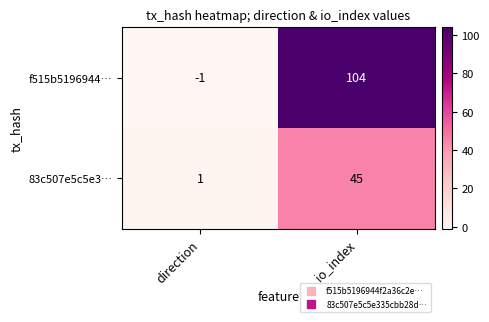

What is the maximum value shown in the chart?

104